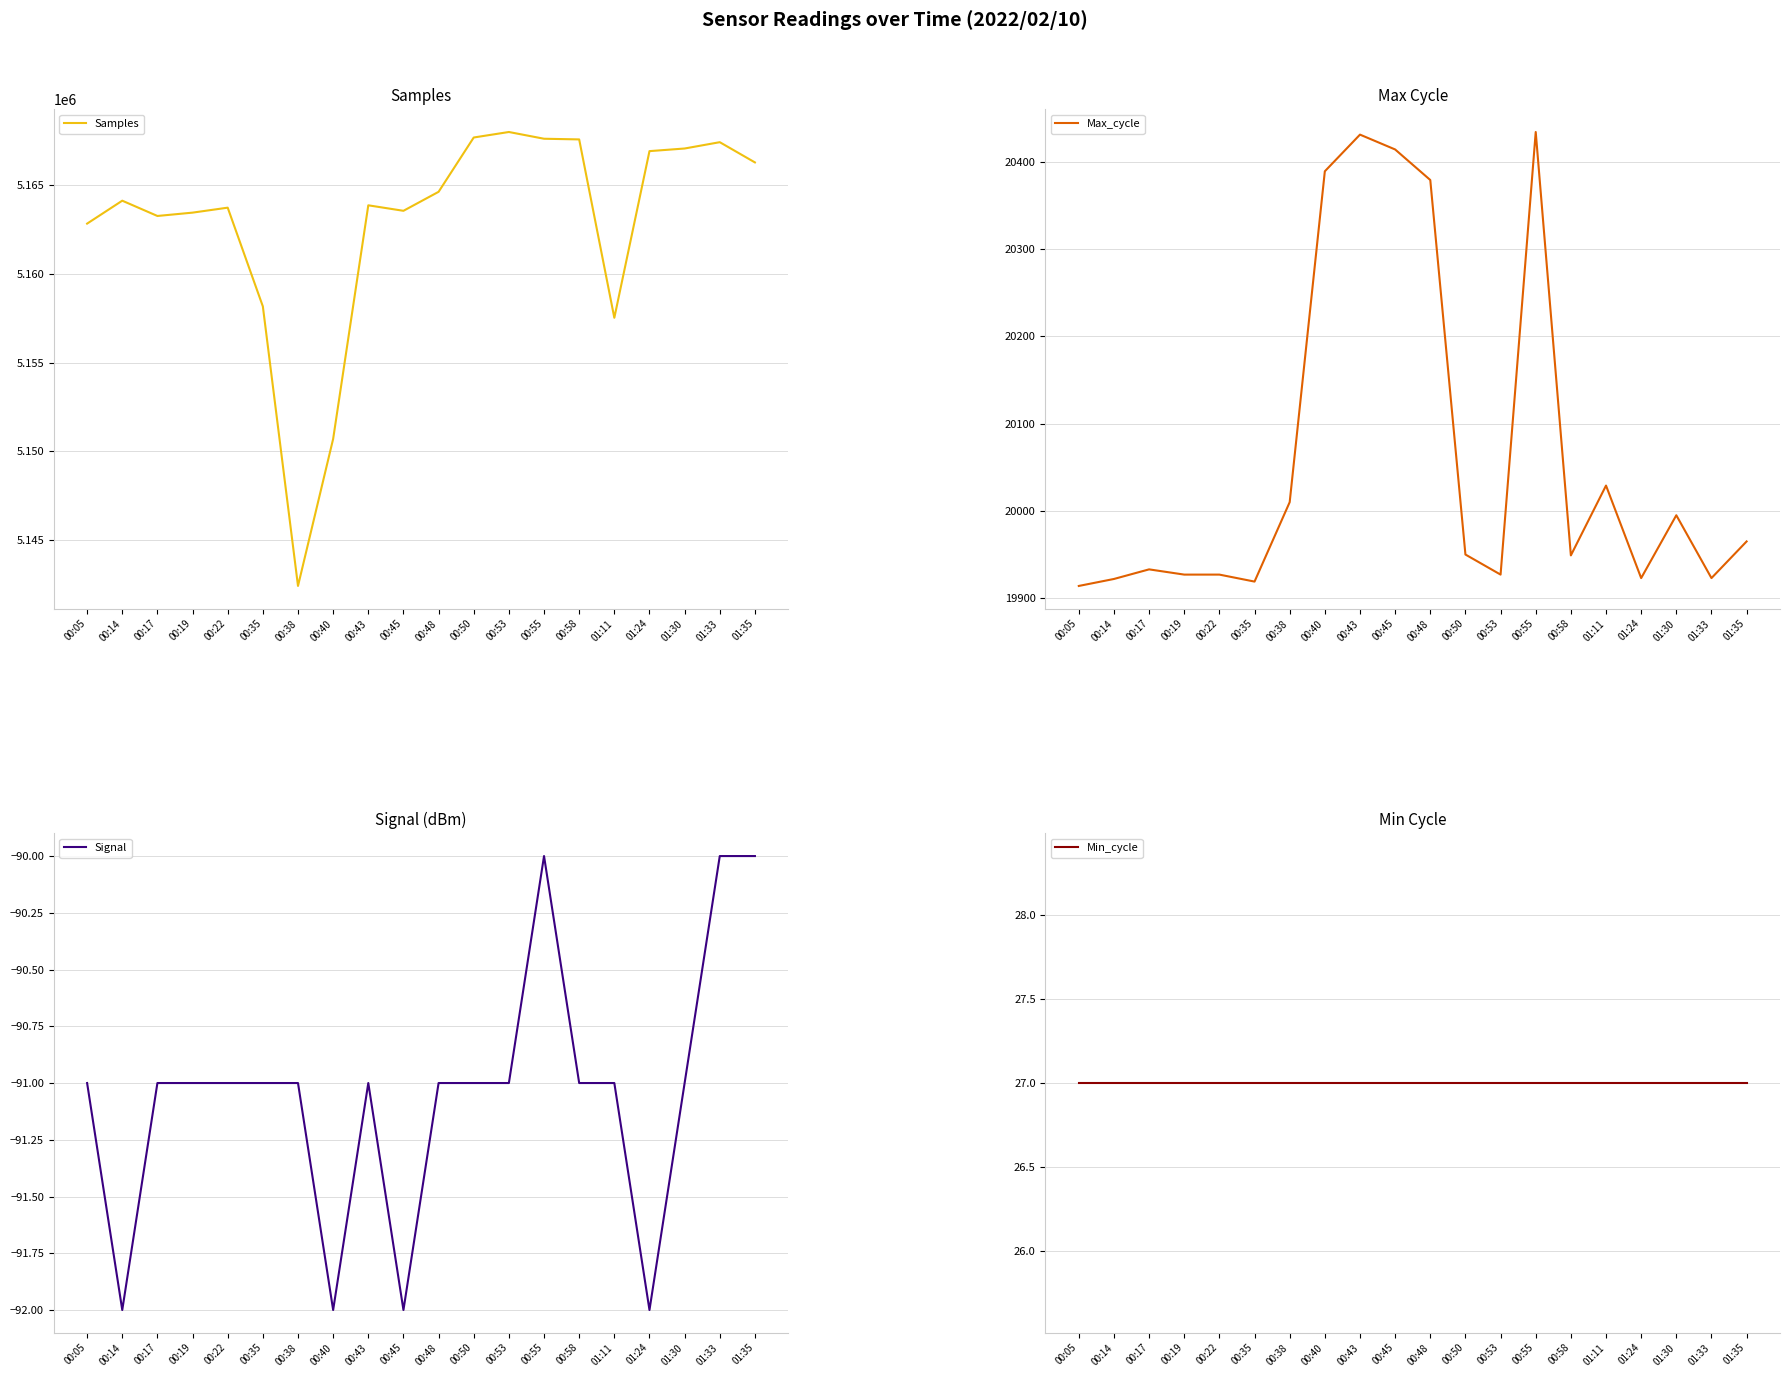

Is it true that Signal equals -92 at 00:40?

True